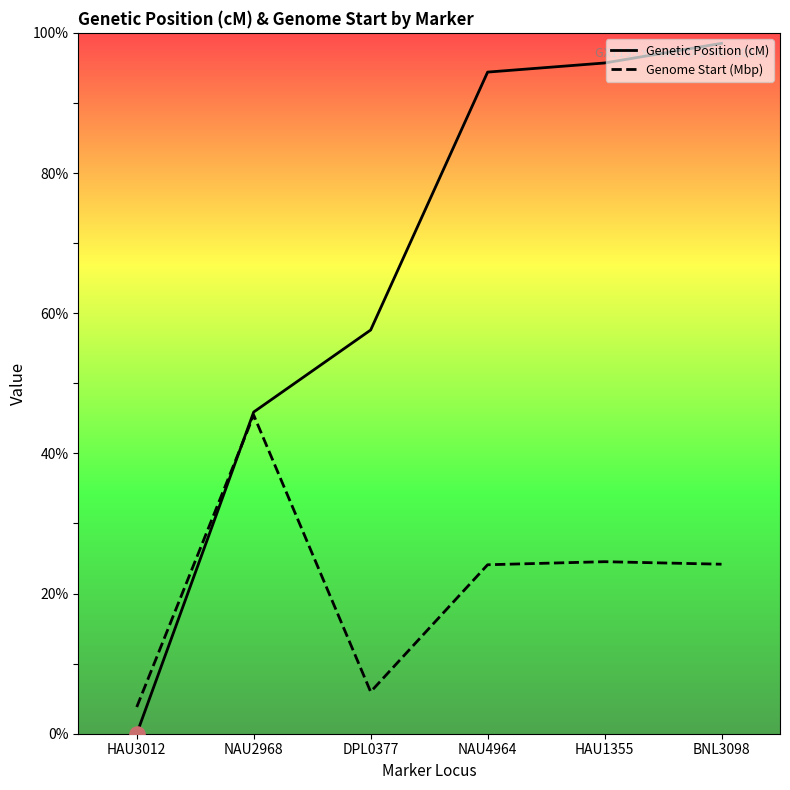

Which series has the largest total across all categories?

Genetic Position (cM)